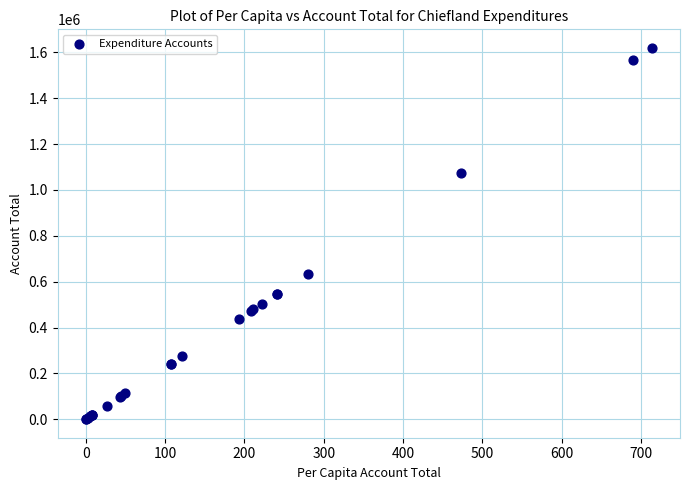

What Y value in the scatter plot is closest to 810083?

635095